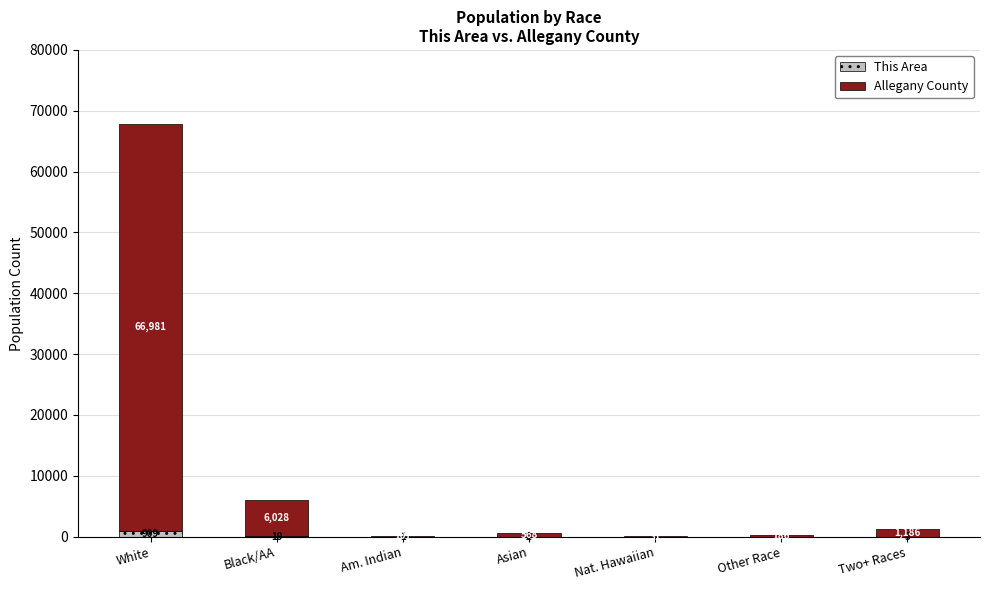

At which label is This Area closest to 454?

Black/AA